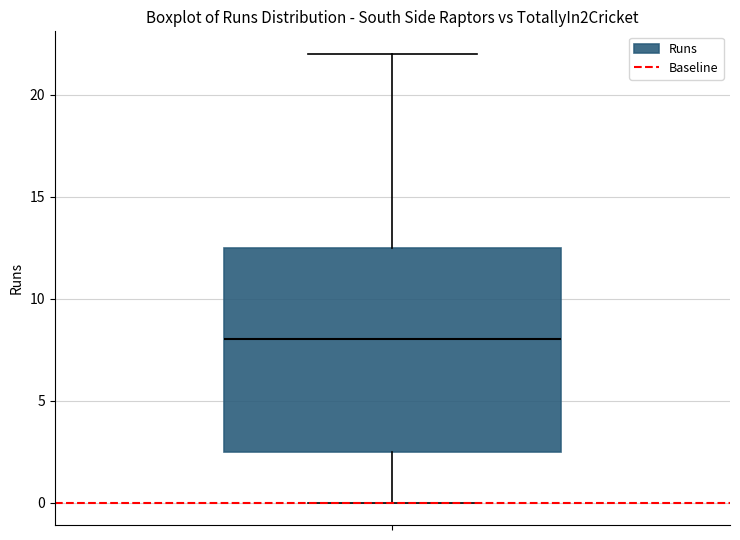

Read this box plot against the y-axis: the position of the median line, the range covered by the box, and the ends of both whiskers. The values are not printed on the chart, so give them approximately, as read against the axis.

median 8.0, box 2.5 to 12.5, whiskers 0.0 to 22.0